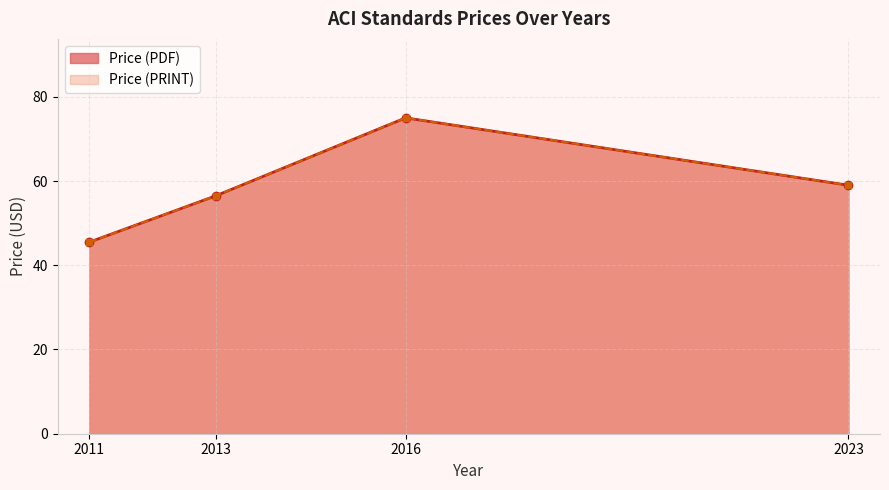

What is the lowest value of the Price (PRINT) series?

45.5